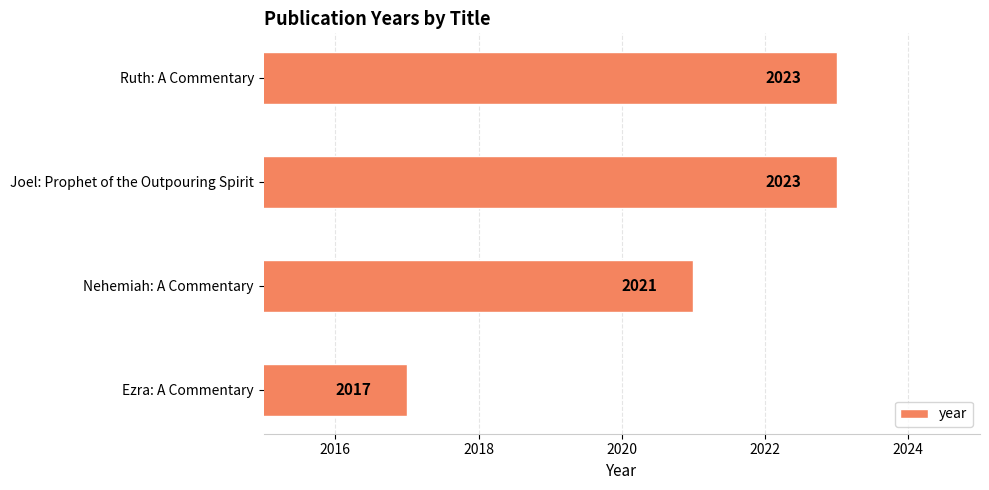

What is the change in value from Nehemiah: A Commentary to Ruth: A Commentary?

+2